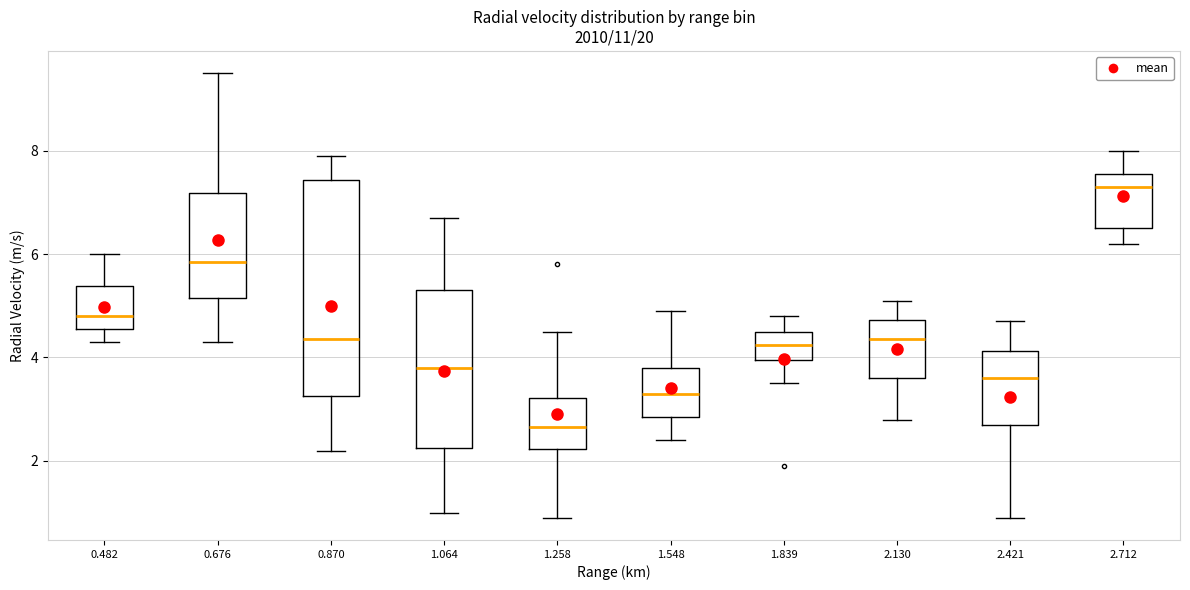

Which box is the tallest, from its lower edge to its upper edge?

0.870